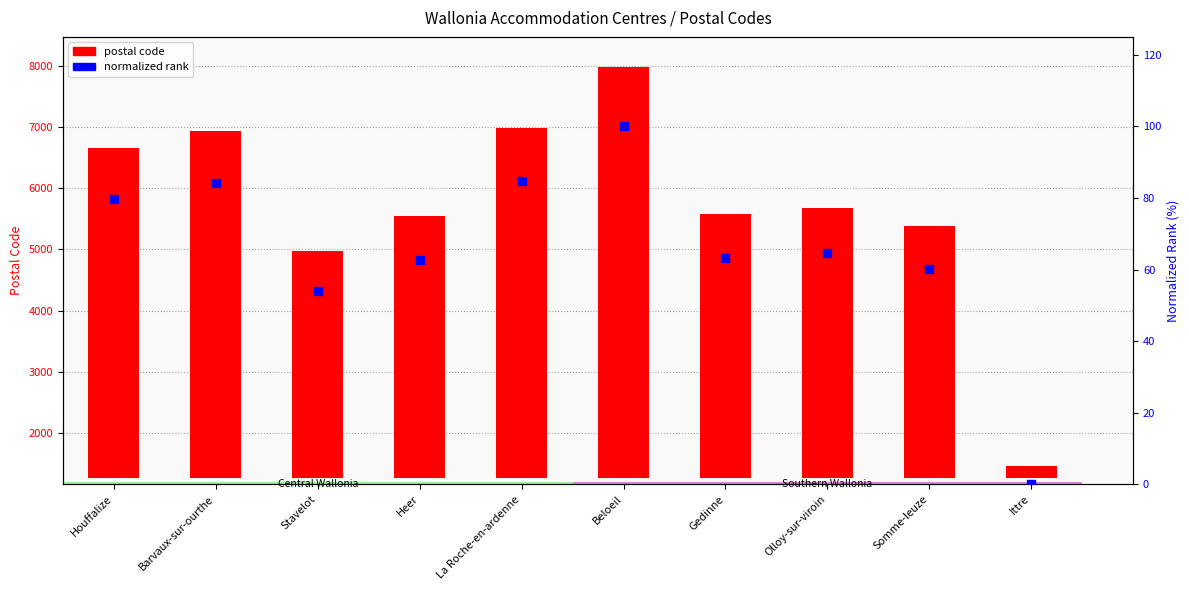

What are all the series names shown in the legend?

postal code, normalized rank